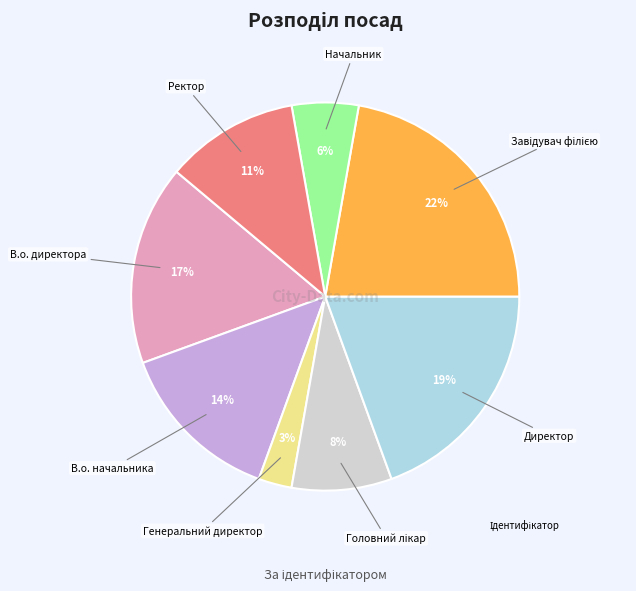

Does any single category account for the majority?

No